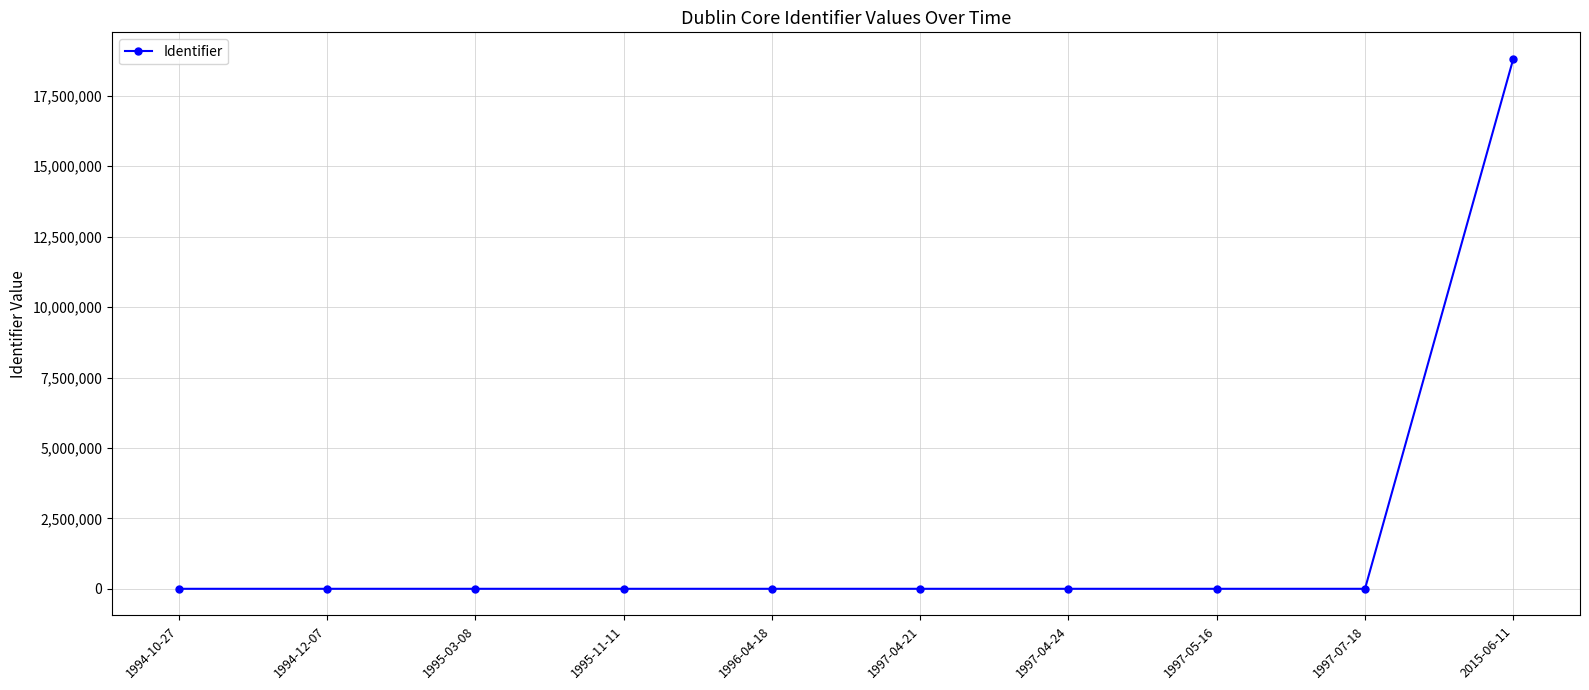

What is the maximum value shown in the chart?

18812097